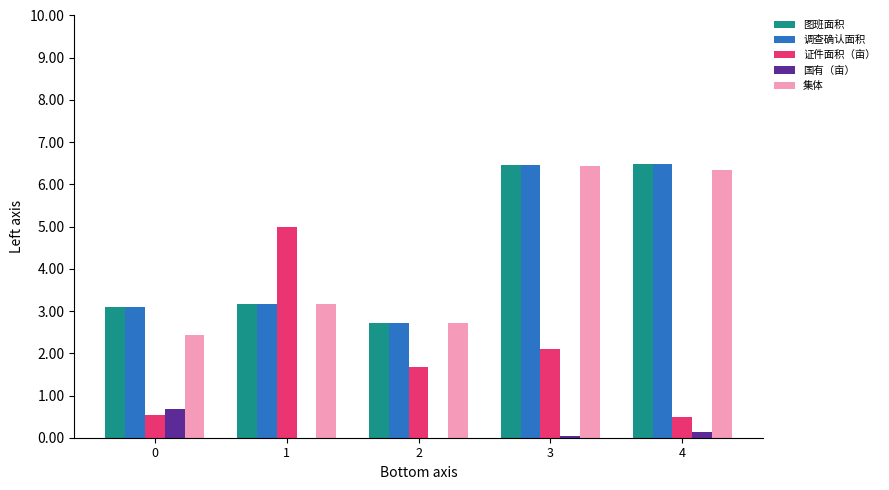

What is the greatest value displayed?

6.5